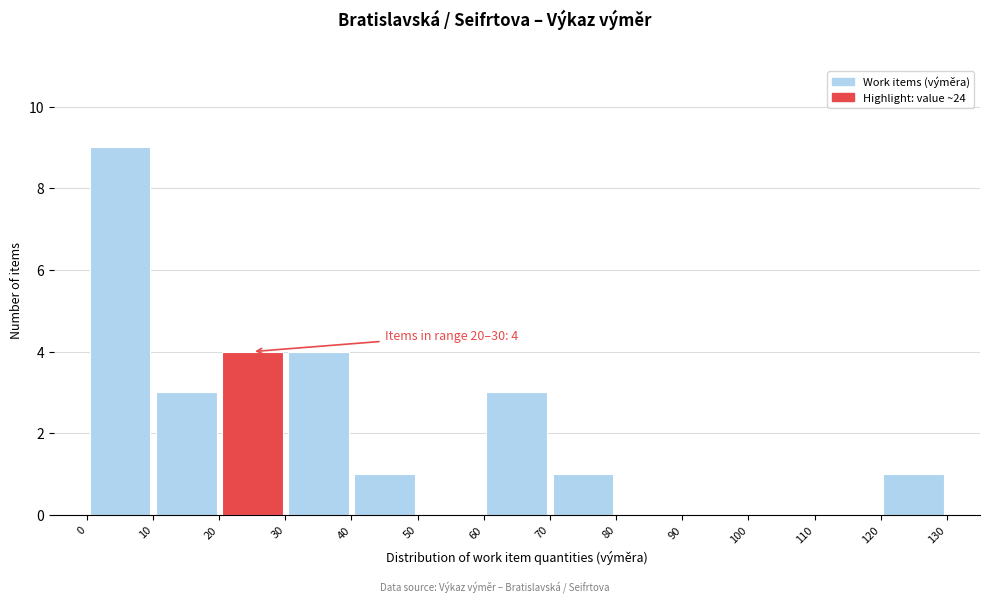

Which range on the x-axis has the tallest bar?

0 to 10